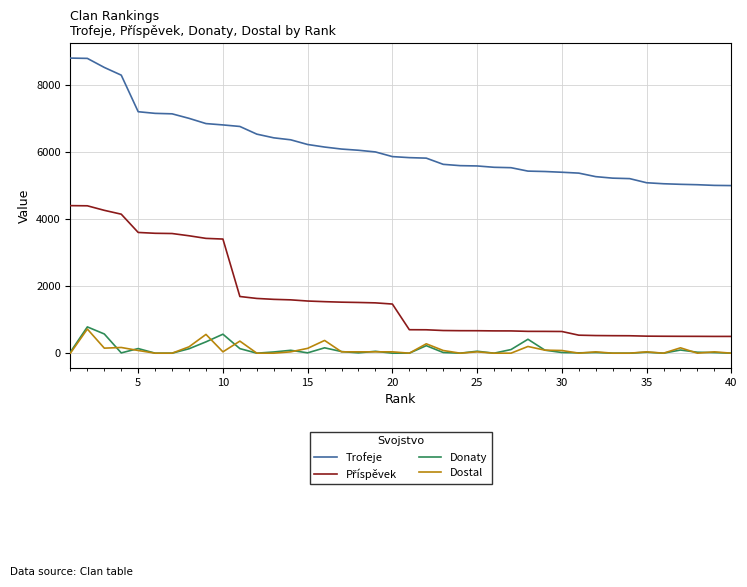

Which series has the largest total across all categories?

Trofeje